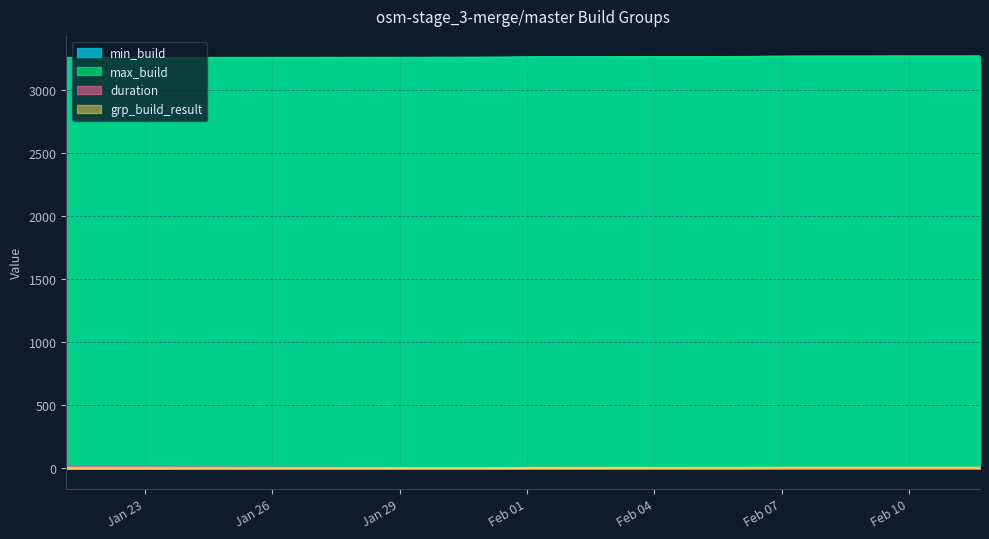

True or false: min_build and max_build cross at least once.

False